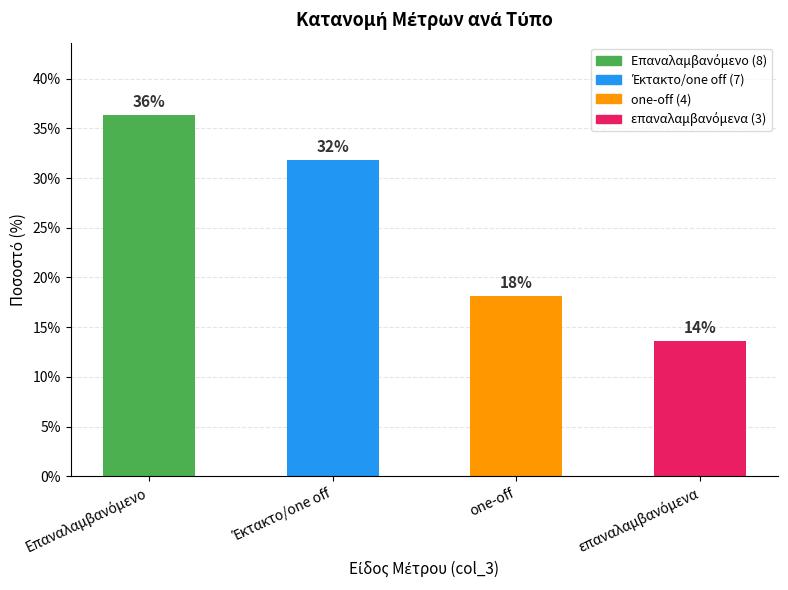

How many bars are there in total?

4